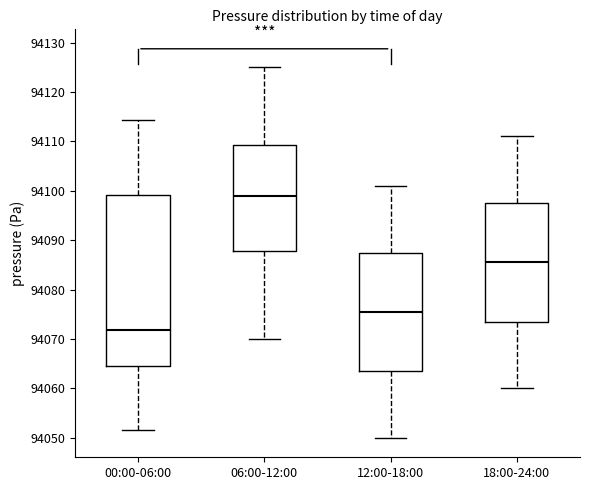

Which box is the tallest, from its lower edge to its upper edge?

00:00-06:00